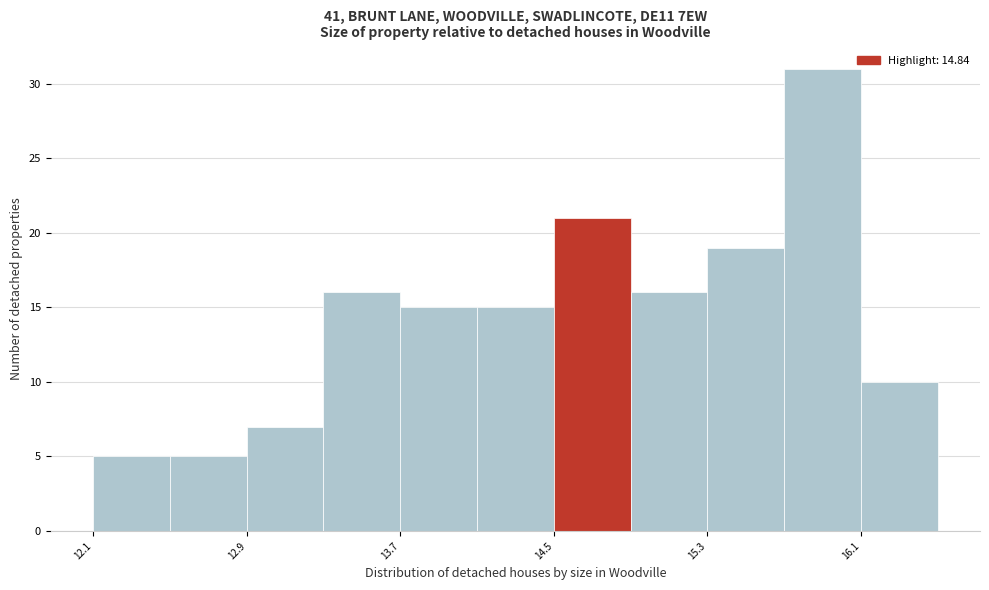

Reading left to right, transcribe this chart: for each bar, give the range it covers on the x-axis and its height. Neither the bar edges nor the heights are printed on the chart, so give them approximately, as read against the axes.

12.14 to 12.54: 5
12.54 to 12.94: 5
12.94 to 13.34: 7
13.34 to 13.74: 16
13.74 to 14.14: 15
14.14 to 14.54: 15
14.54 to 14.94: 21
14.94 to 15.34: 16
15.34 to 15.74: 19
15.74 to 16.14: 31
16.14 to 16.54: 10